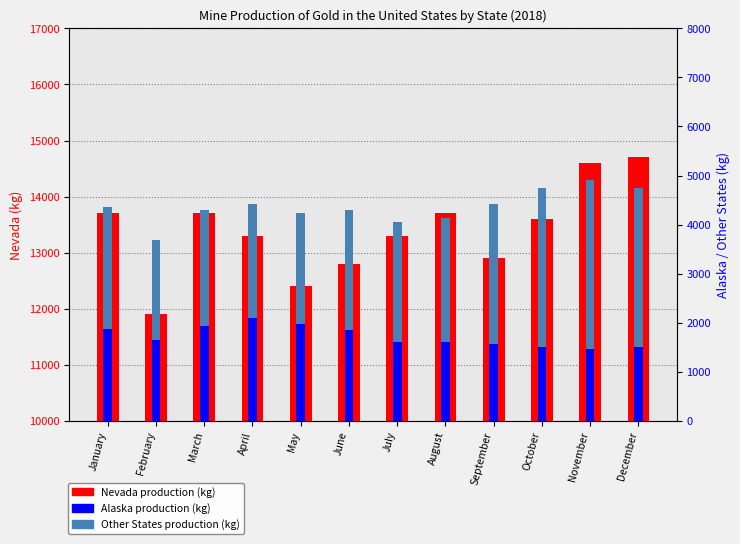

At which category is the sum across all series the highest?

November